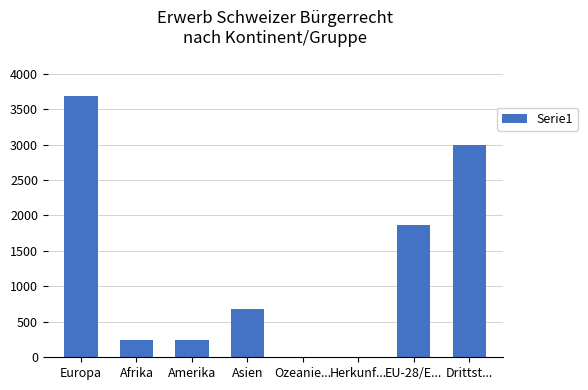

What is the sum of all values?

9730